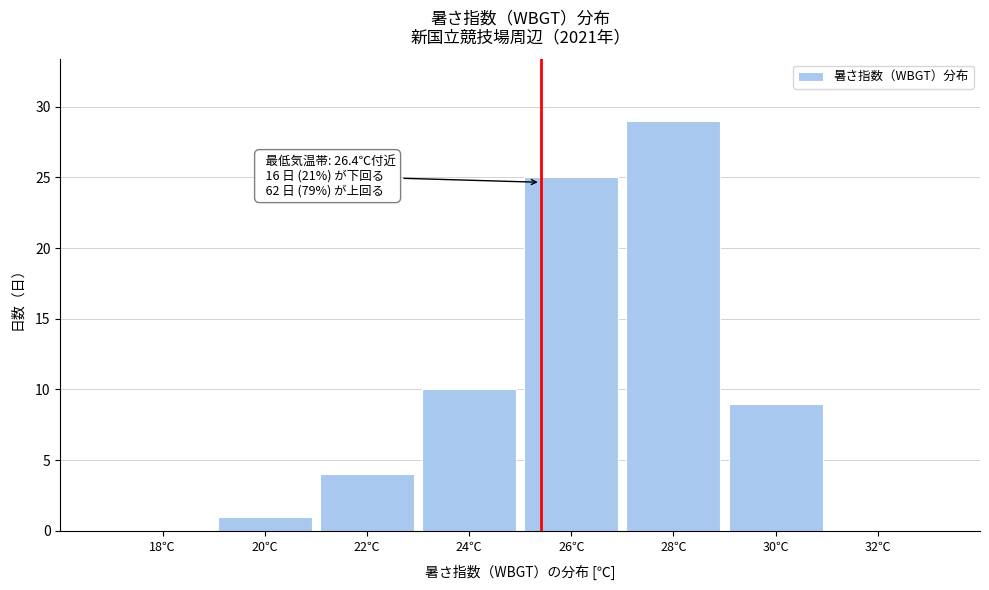

Reading left to right, transcribe all the data shown in this chart.

18℃=0	20℃=1	22℃=4	24℃=10	26℃=25	28℃=29	30℃=9	32℃=0